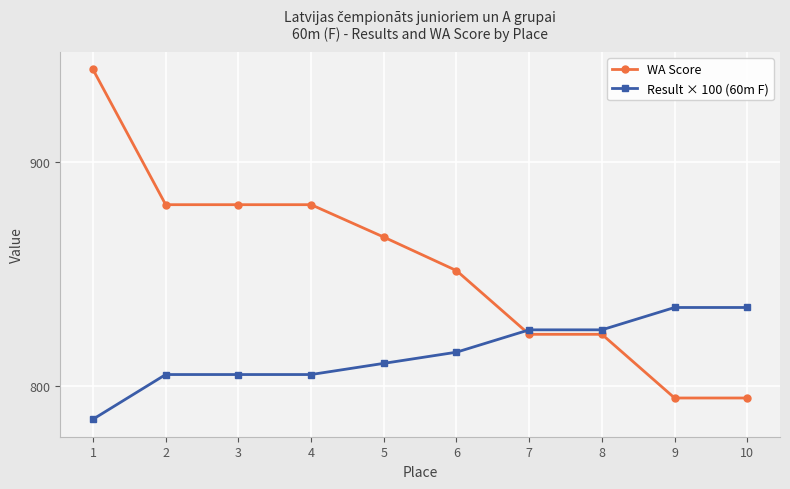

Rank the series by their average value, from lowest to highest.

Result × 100 (60m F), WA Score